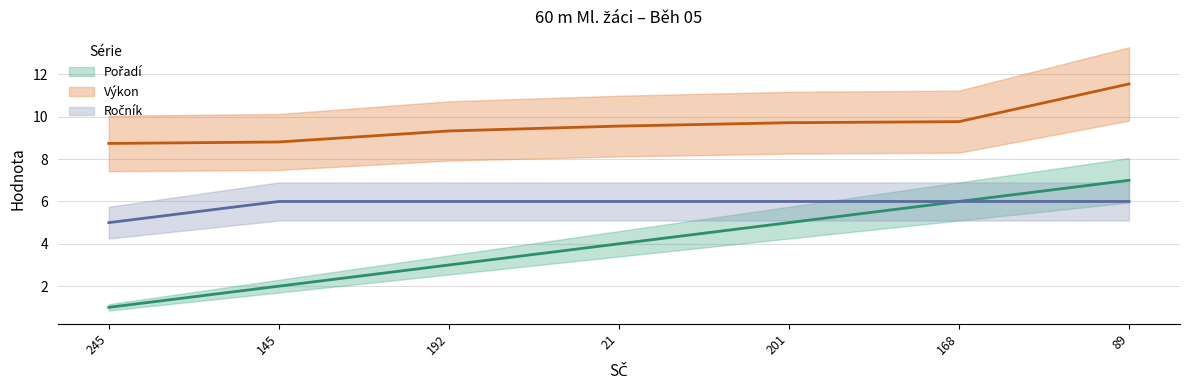

What position from the right is 192?

5